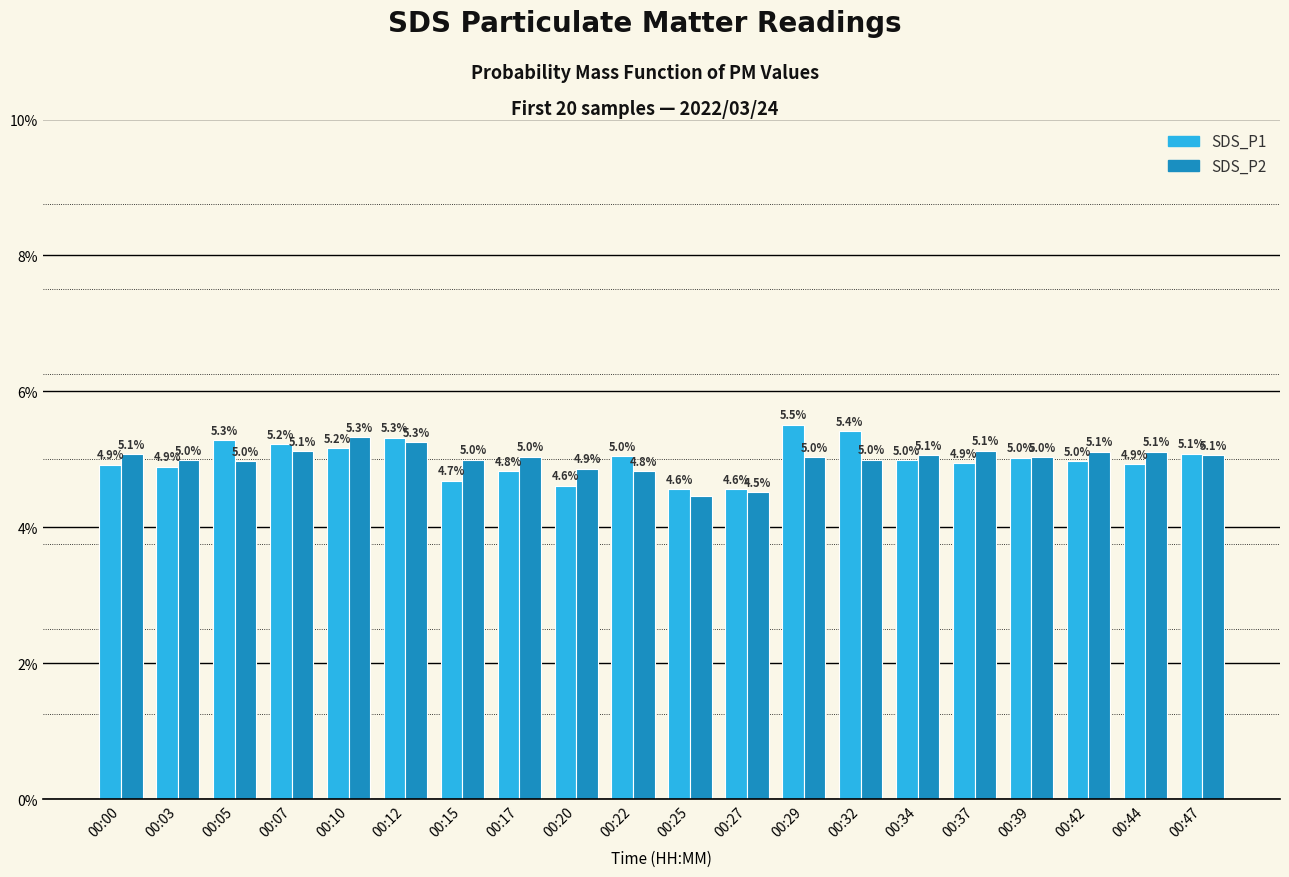

At 00:05, list the series in order from smallest to largest.

SDS_P2, SDS_P1